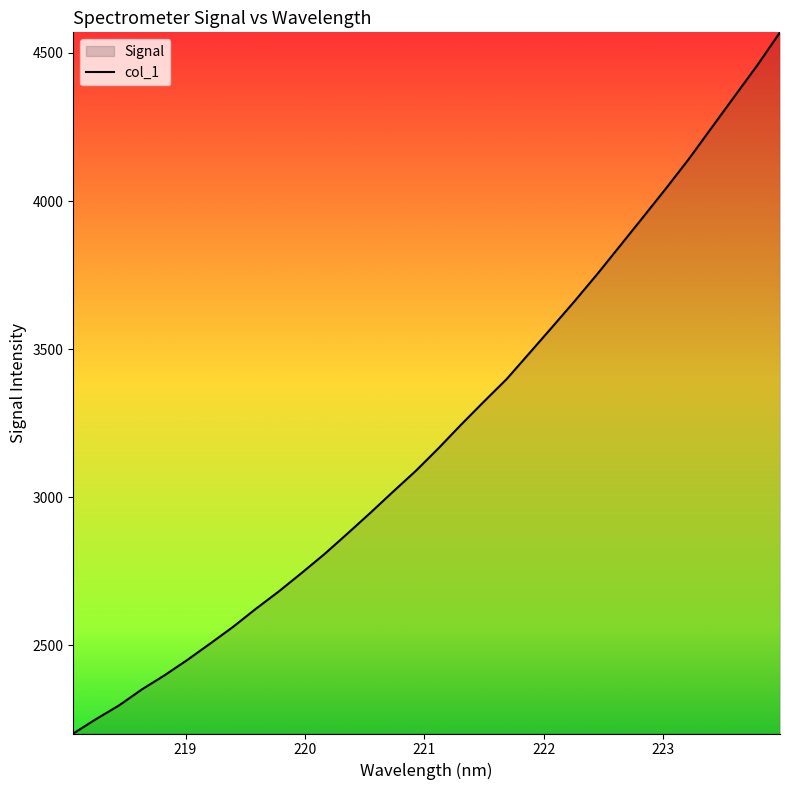

What is the difference between the maximum and minimum values?

2367.5